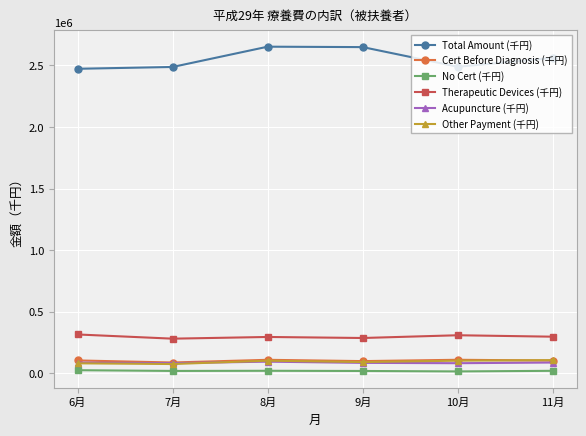

True or false: Acupuncture (千円) and Total Amount (千円) intersect in this chart.

False